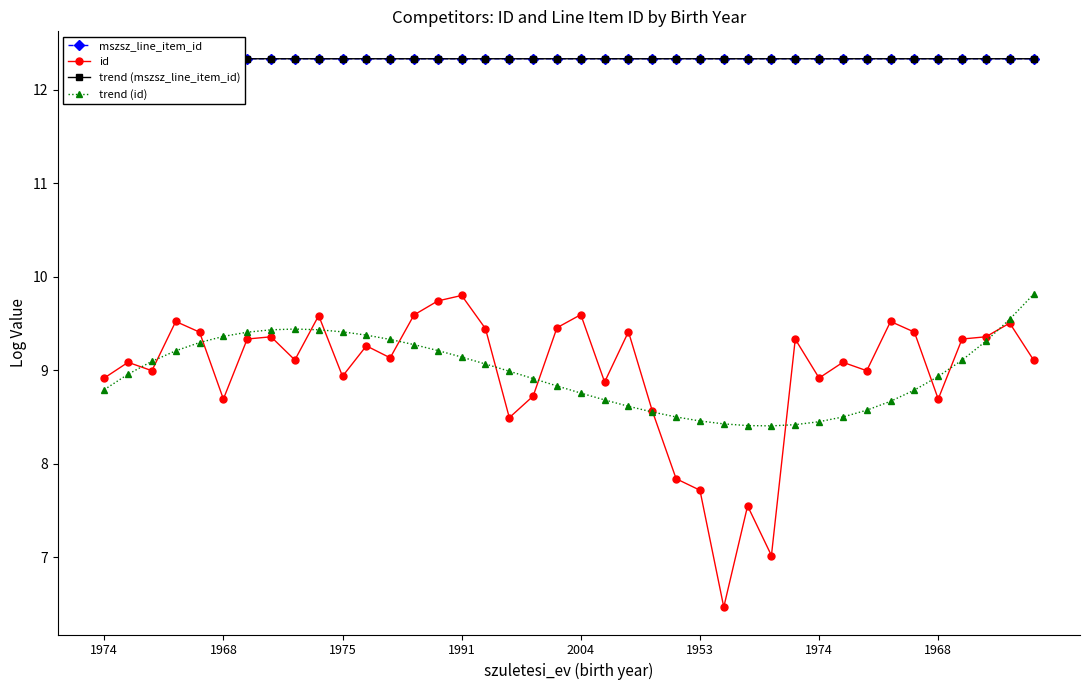

At which label does trend (id) reach its minimum?

28